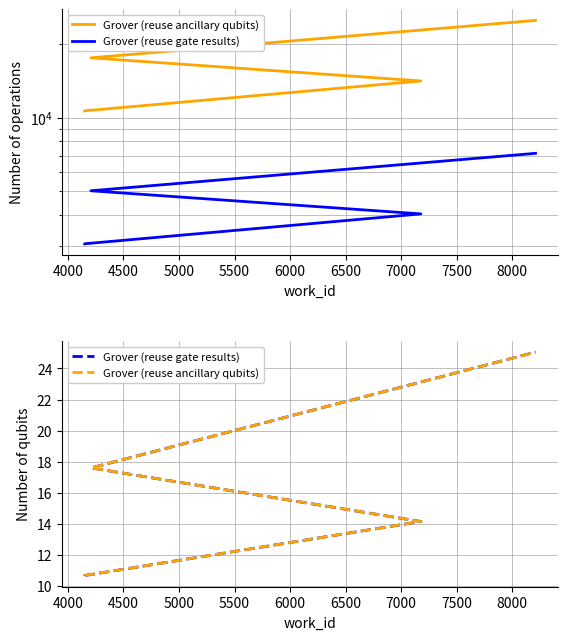

At how many categories does at least one series exceed 22?

1